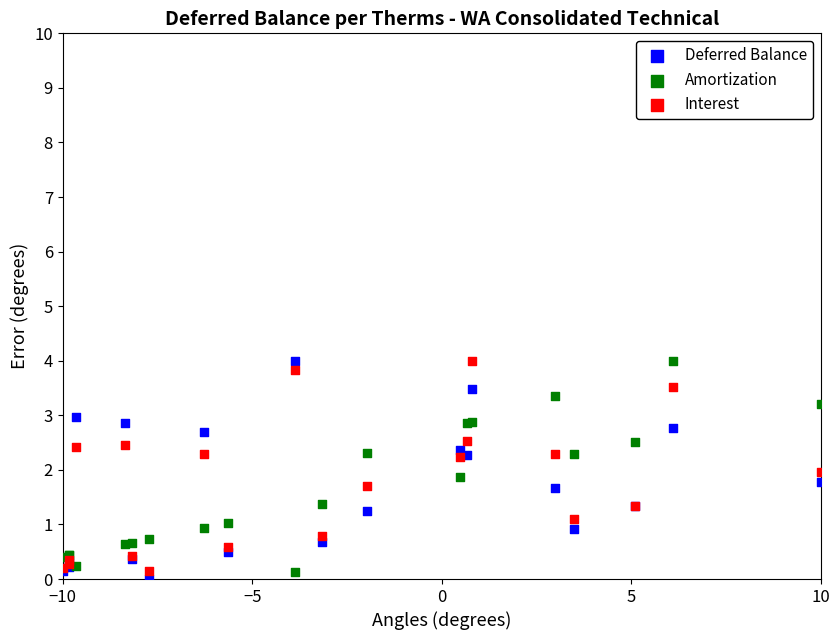

What is the X range (max minus min) for the scatter plot?

20.0